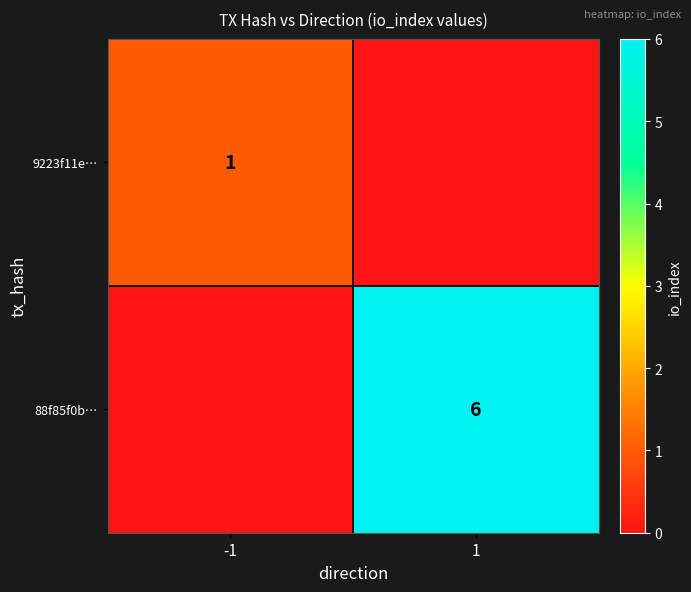

The value of 9223f11e… at -1 is 2. True or false?

False